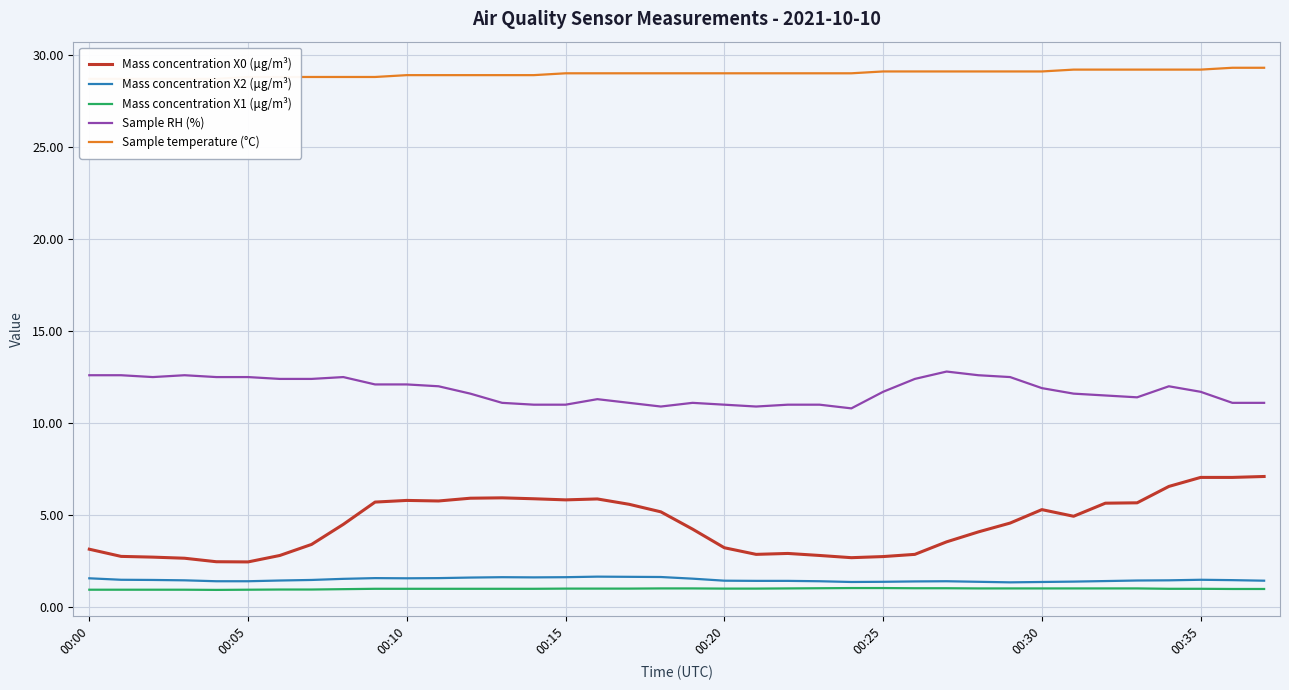

Which series has the largest total across all categories?

Sample temperature (°C)